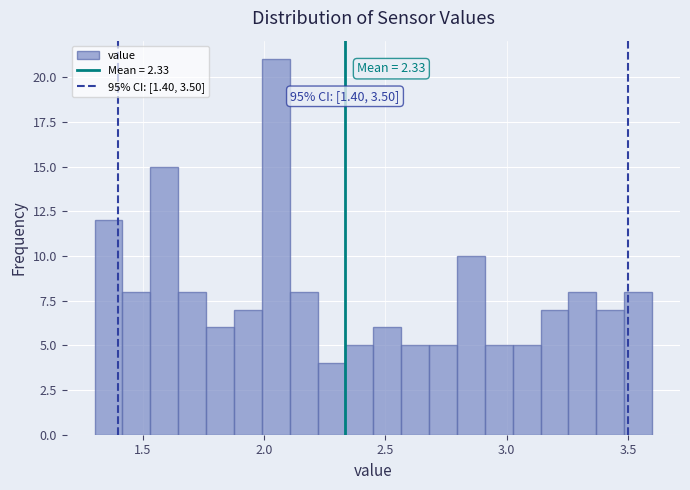

Read against the x-axis, roughly where is the centre of the tallest bar?

2.05